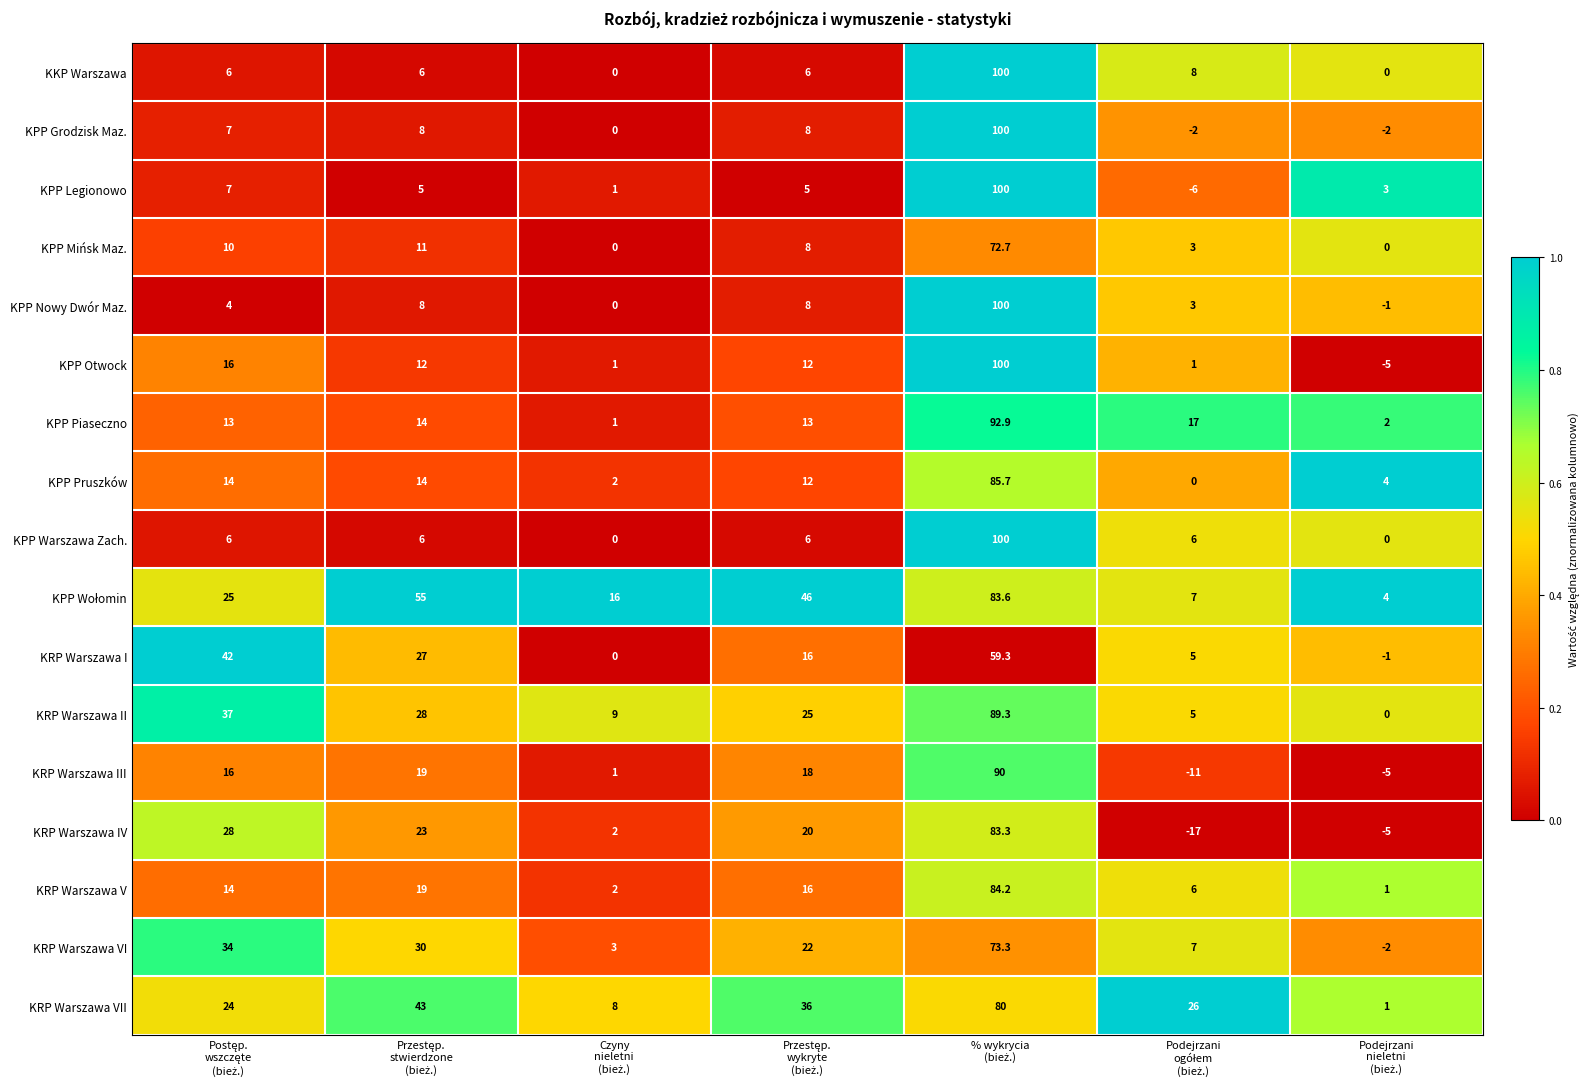

What is the maximum value for KPP Legionowo?

100.0